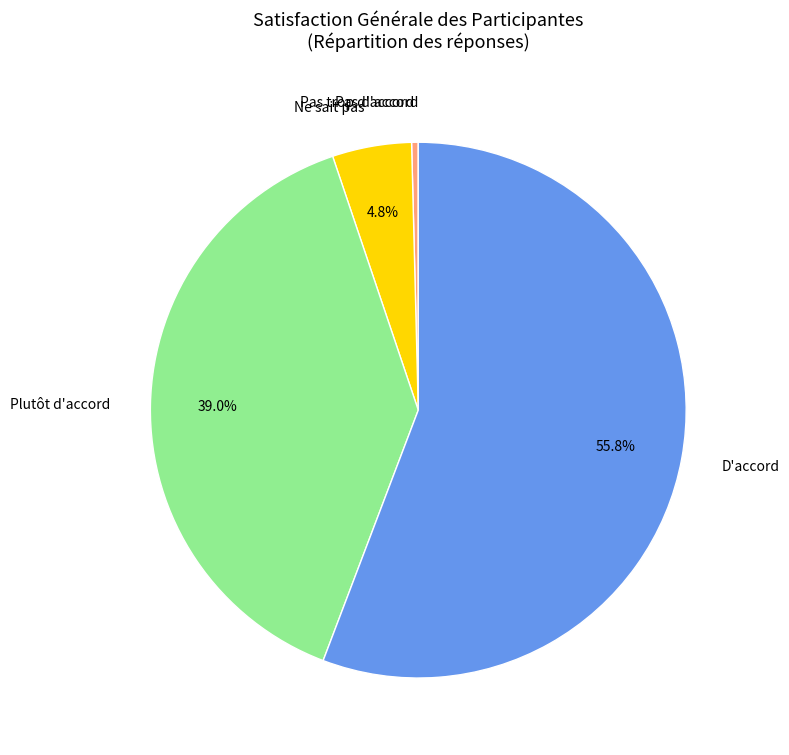

What is the majority slice?

D'accord